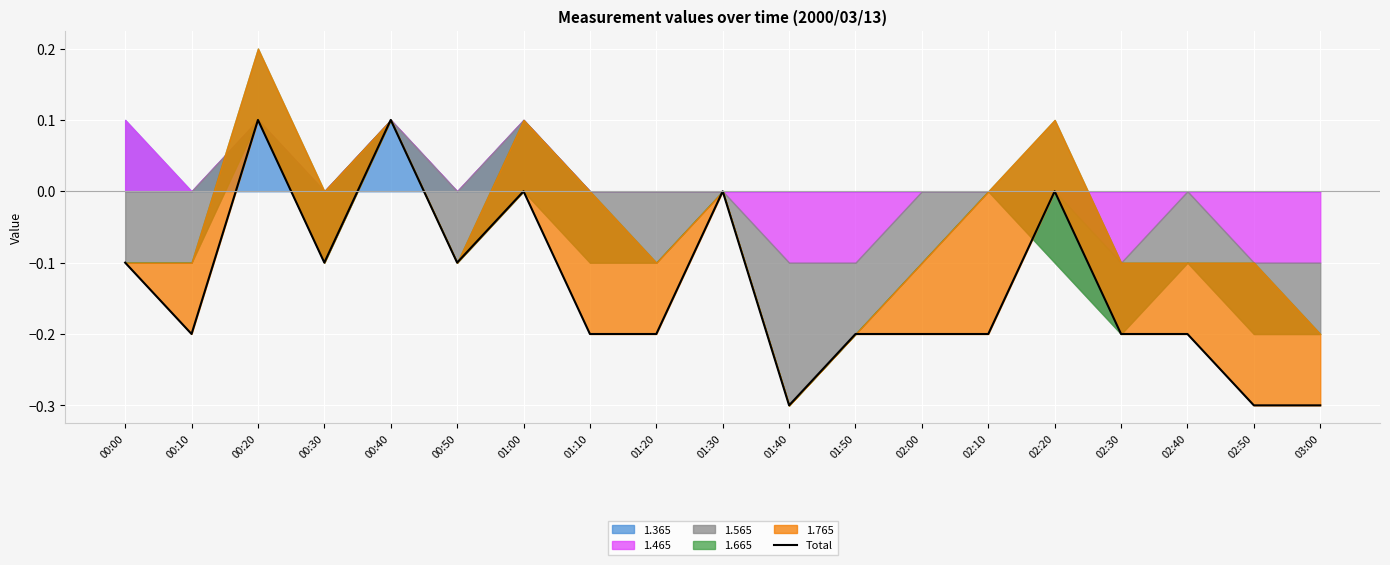

Which label corresponds to the largest value in the chart?

00:20